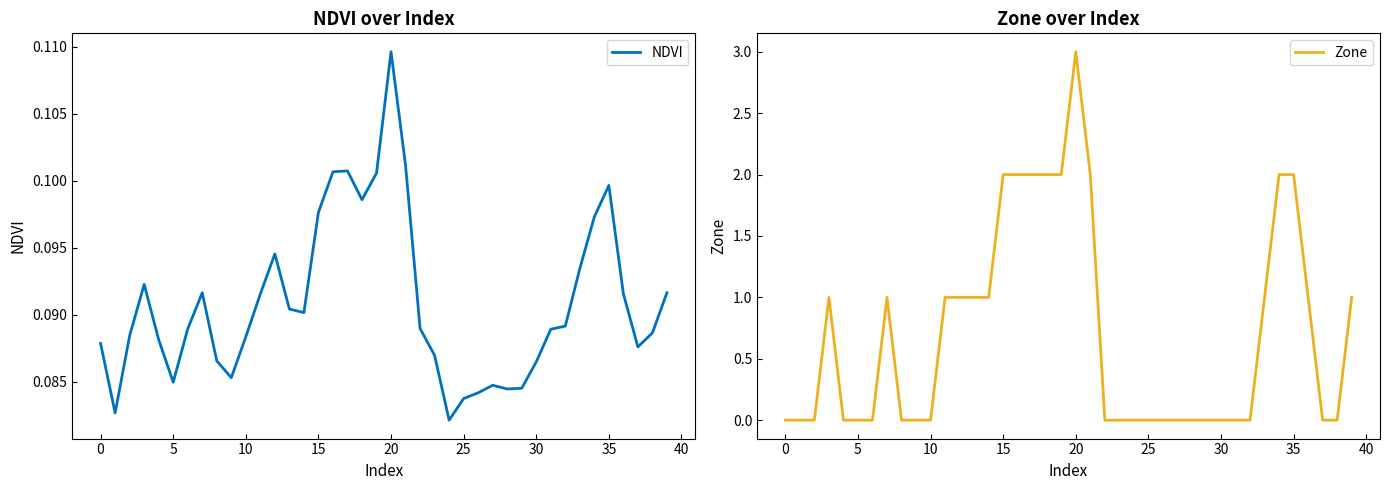

What is the difference between the Zone values at 38 and 34?

2.0